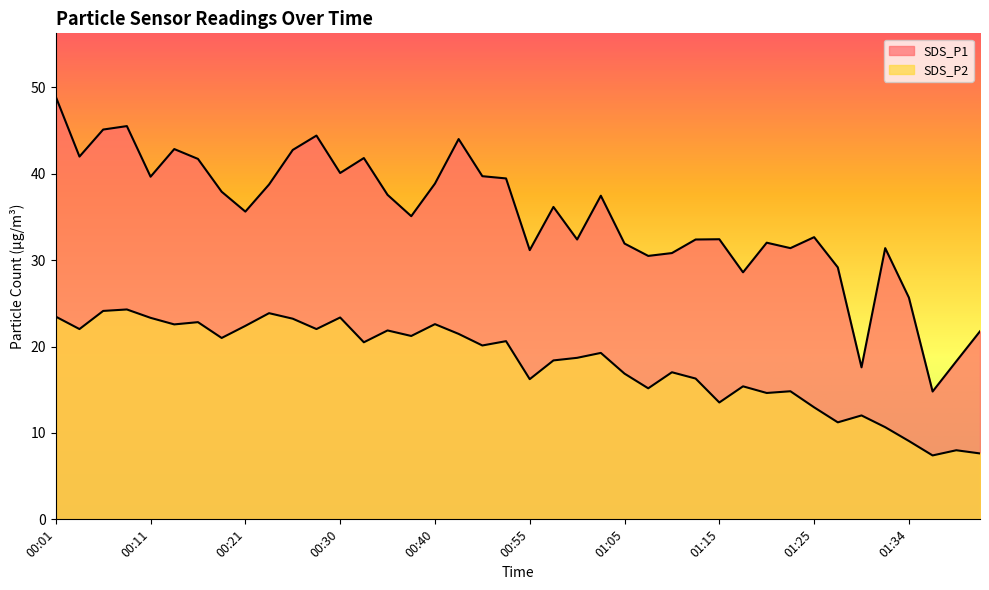

Rank the series at 01:08 from lowest to highest value.

SDS_P2, SDS_P1